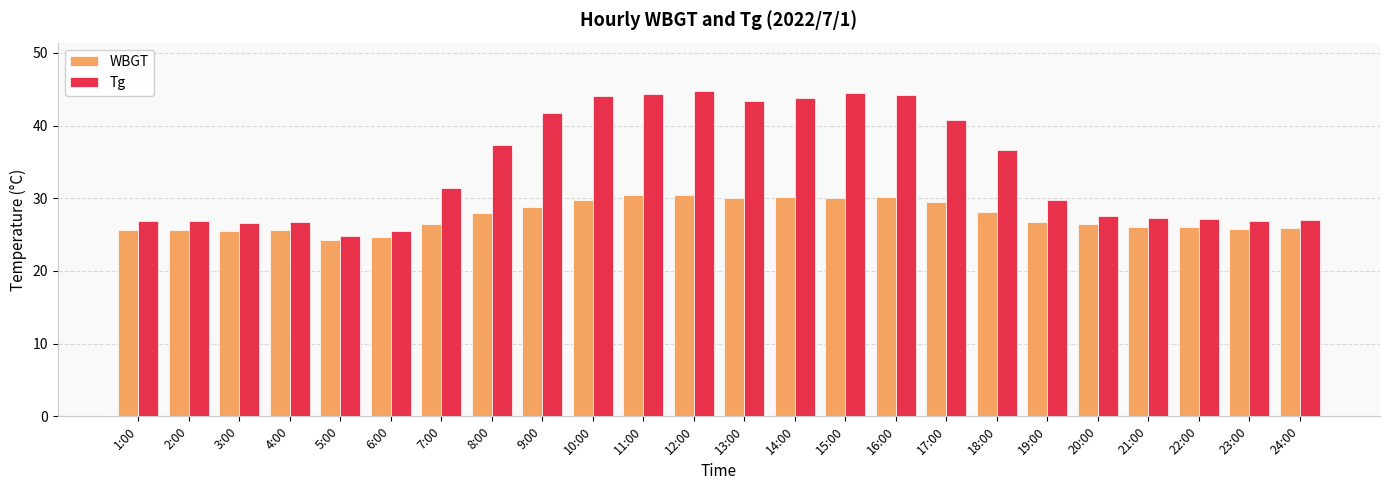

What is the lowest value of the WBGT series?

24.3